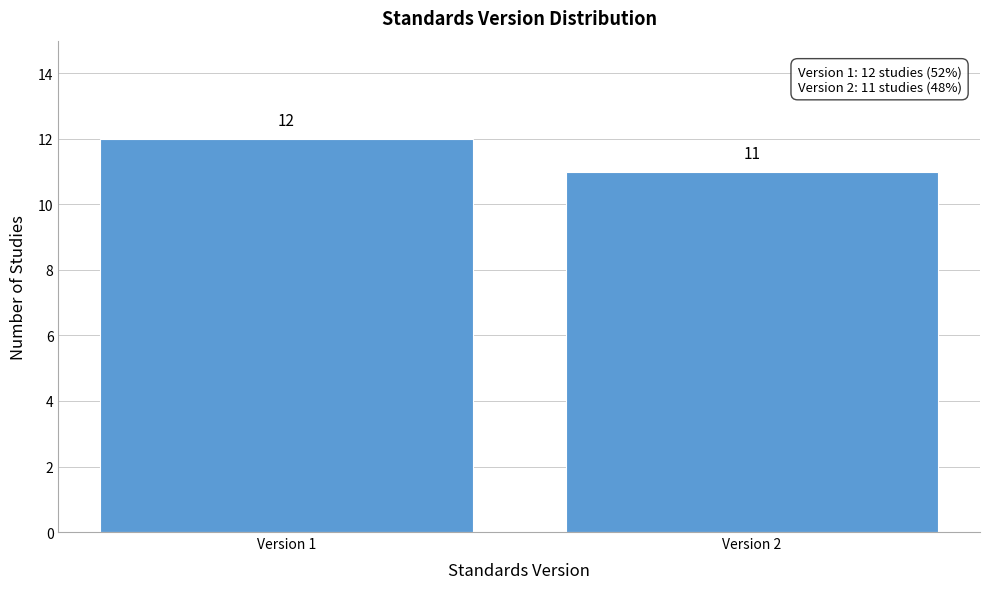

Reading left to right, list all the values displayed in this chart.

Version 1=12	Version 2=11